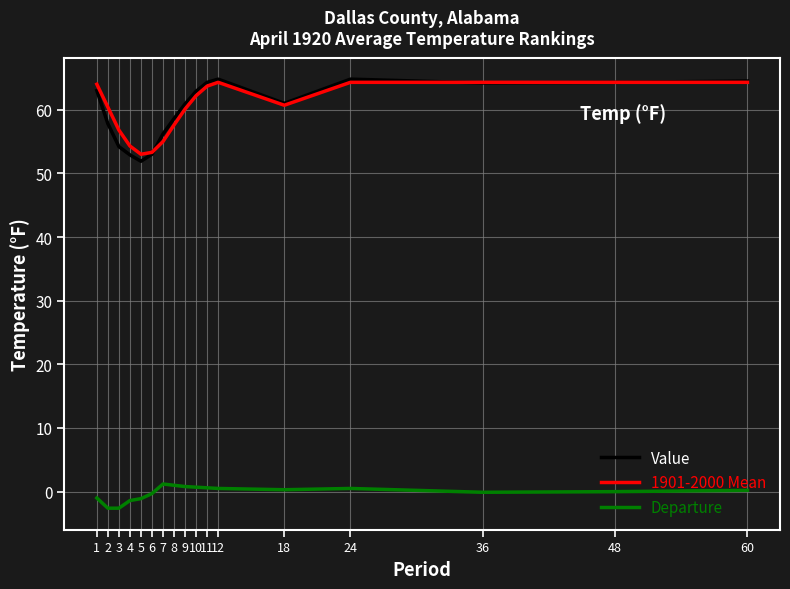

What is the sum of all Departure values?

-3.3